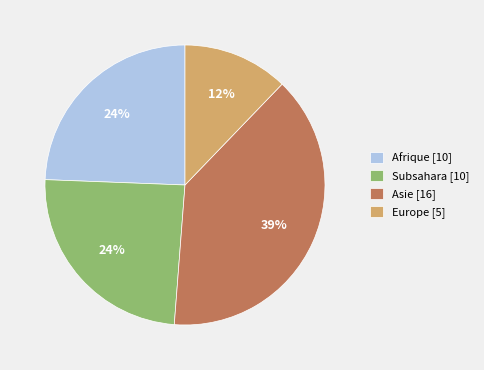

To the nearest percent, what is the difference between the largest and smallest slice percentages?

27%